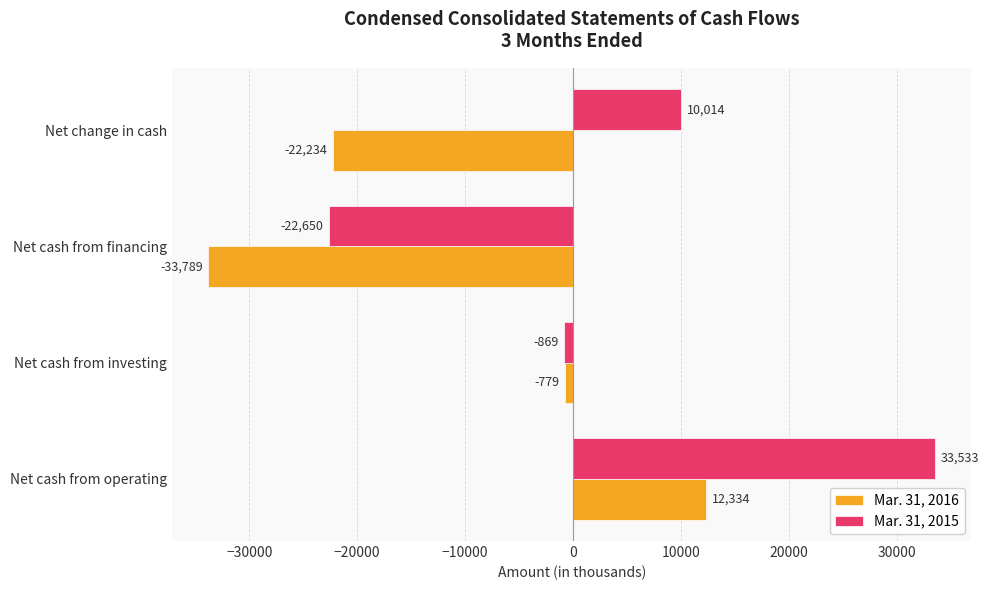

Which series has the widest spread of values?

Mar. 31, 2015